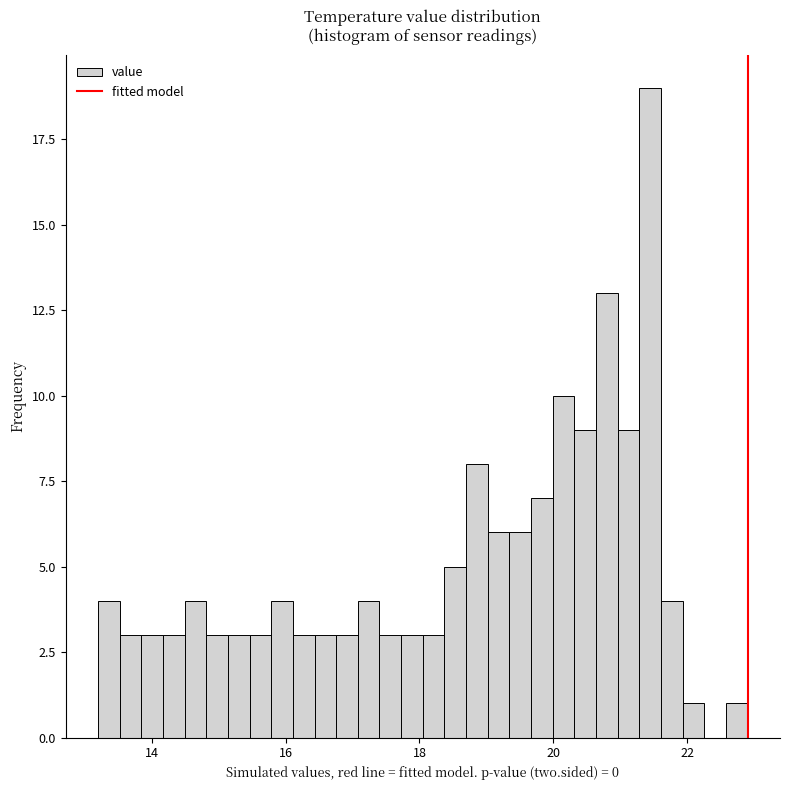

Read against the x-axis, roughly where is the centre of the tallest bar?

21.4